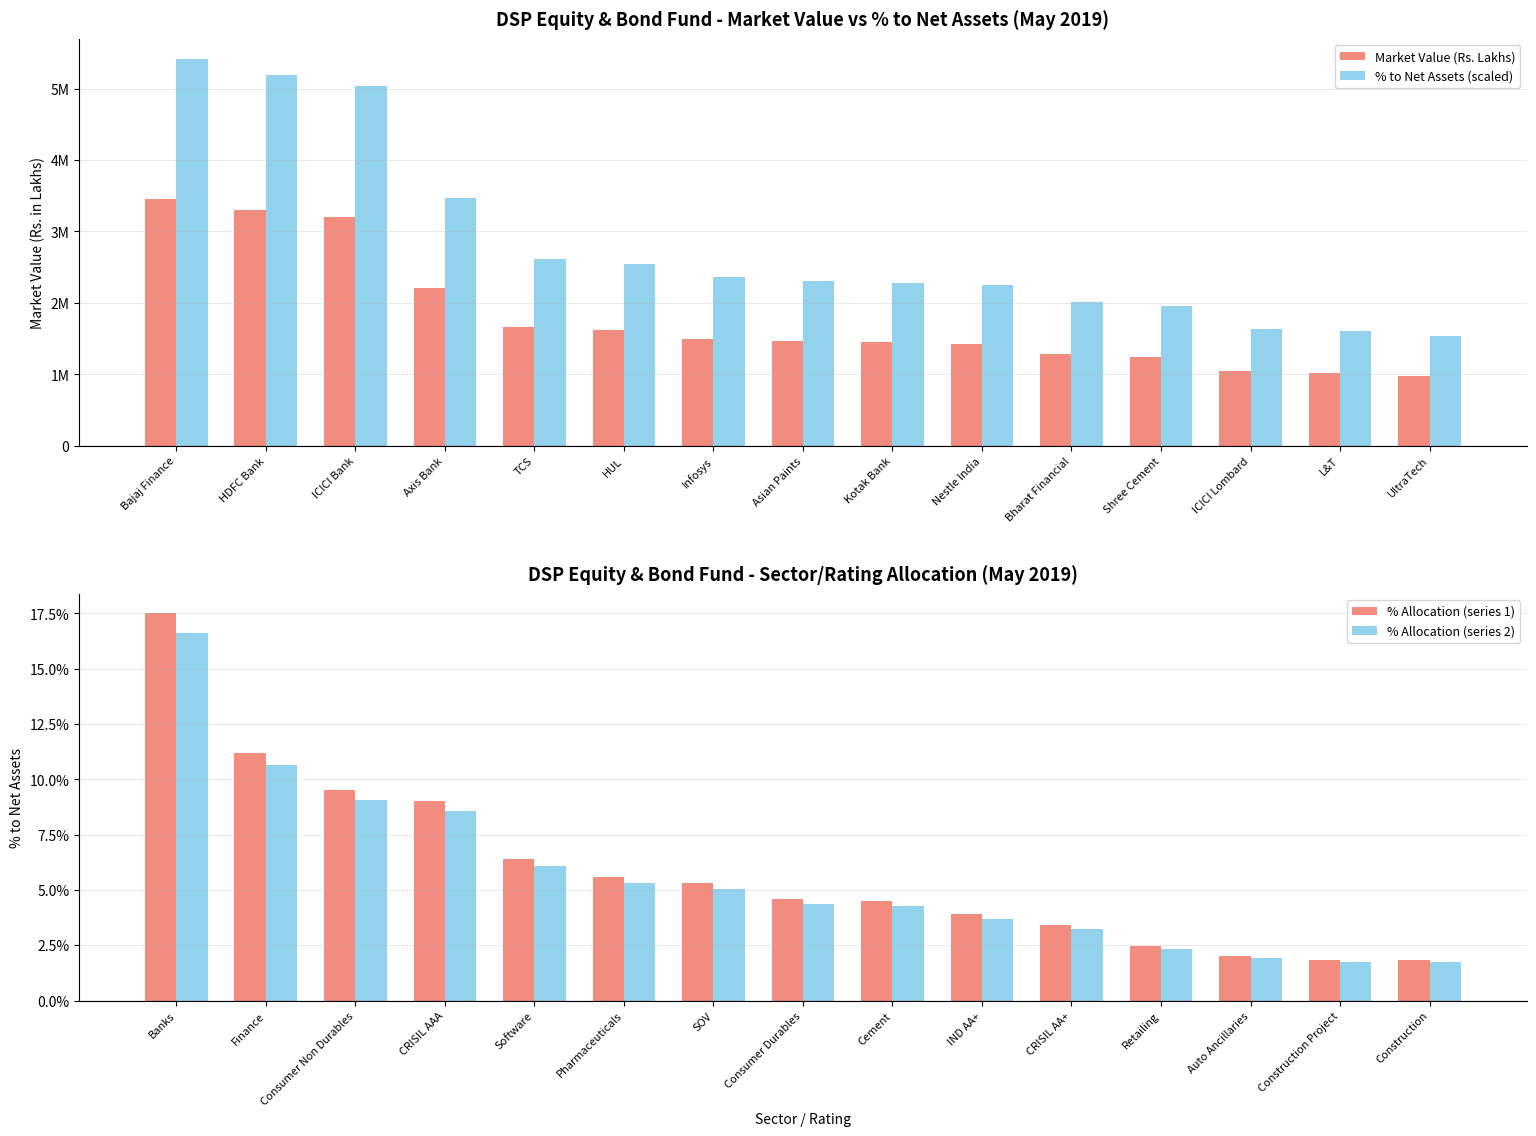

List the series in order of their peak value, lowest first.

% Allocation (series 2), % Allocation (series 1), Market Value (Rs. Lakhs), % to Net Assets (scaled)